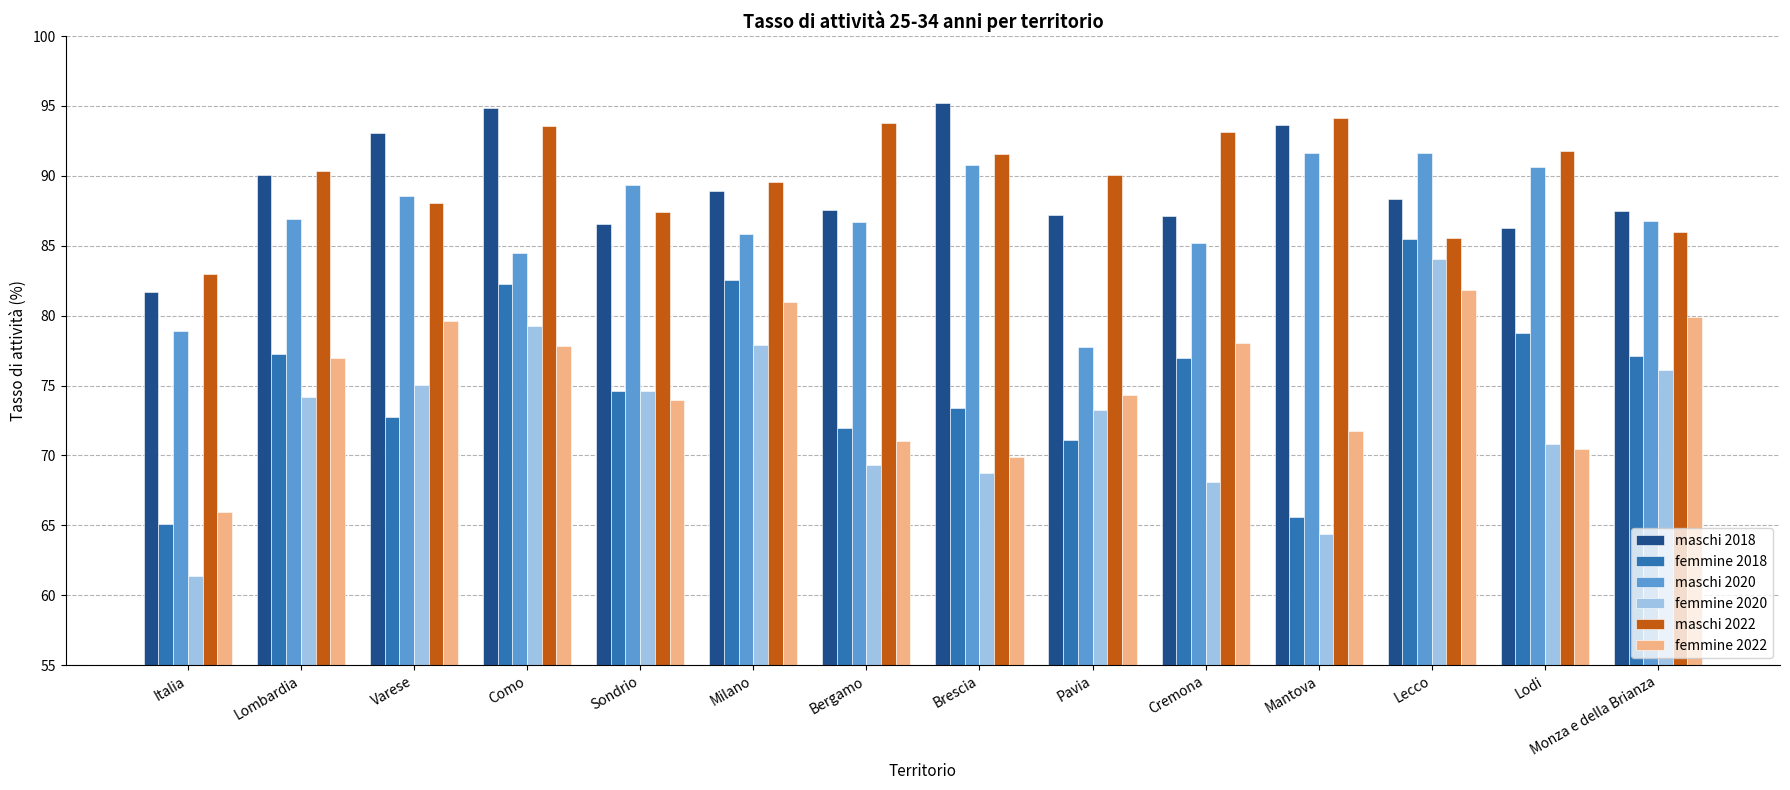

The value of maschi 2020 at Italia is 78.9. True or false?

True